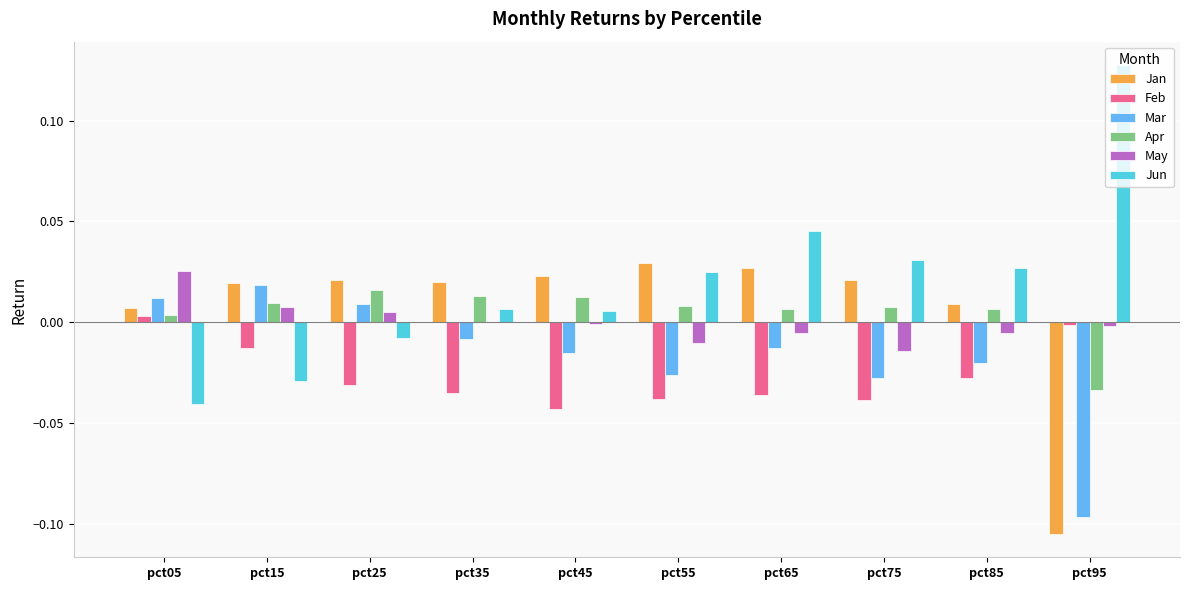

Is it true that Jun equals 0.0 at pct35?

True